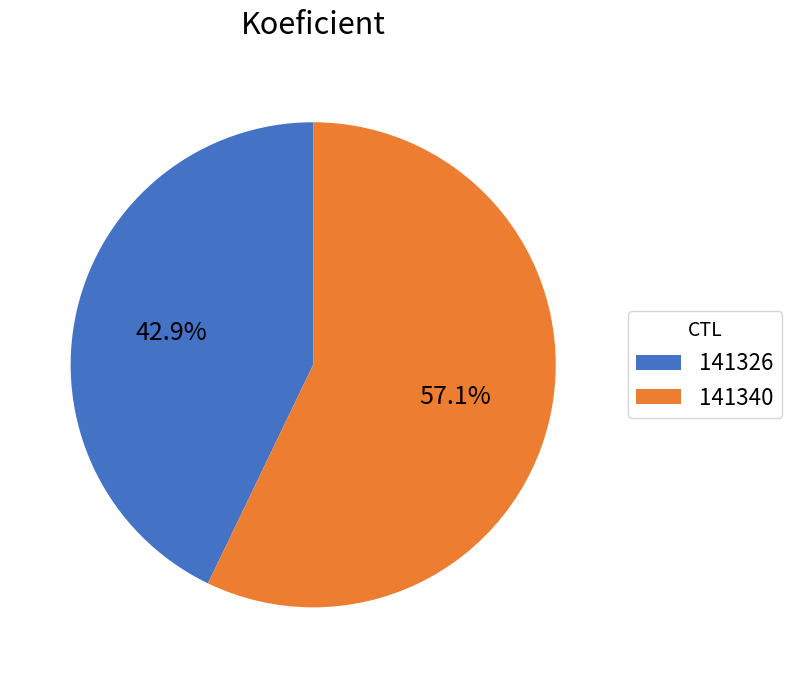

What is the total percentage of 141340 and 141326?

100.0%